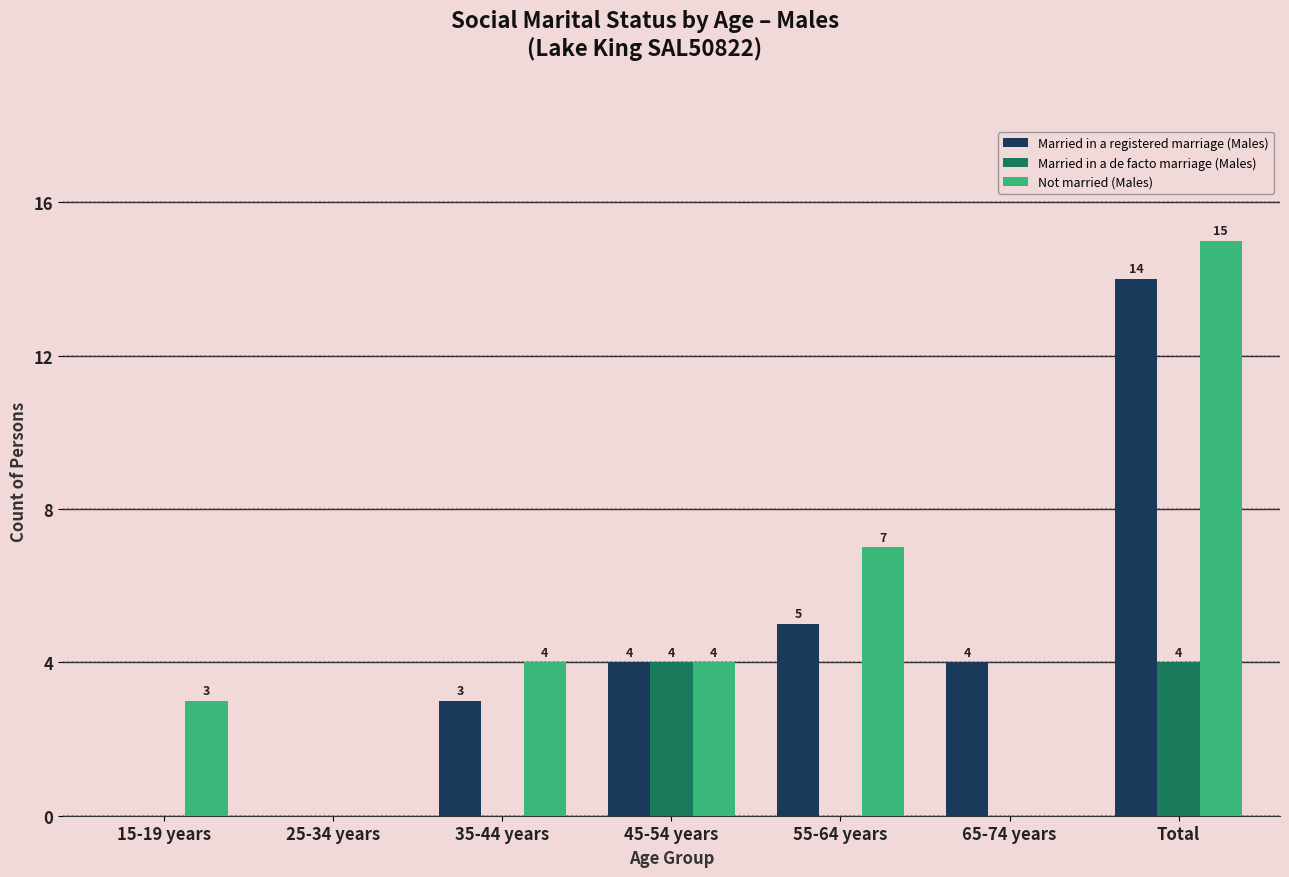

What is the total value across all series at Total?

33